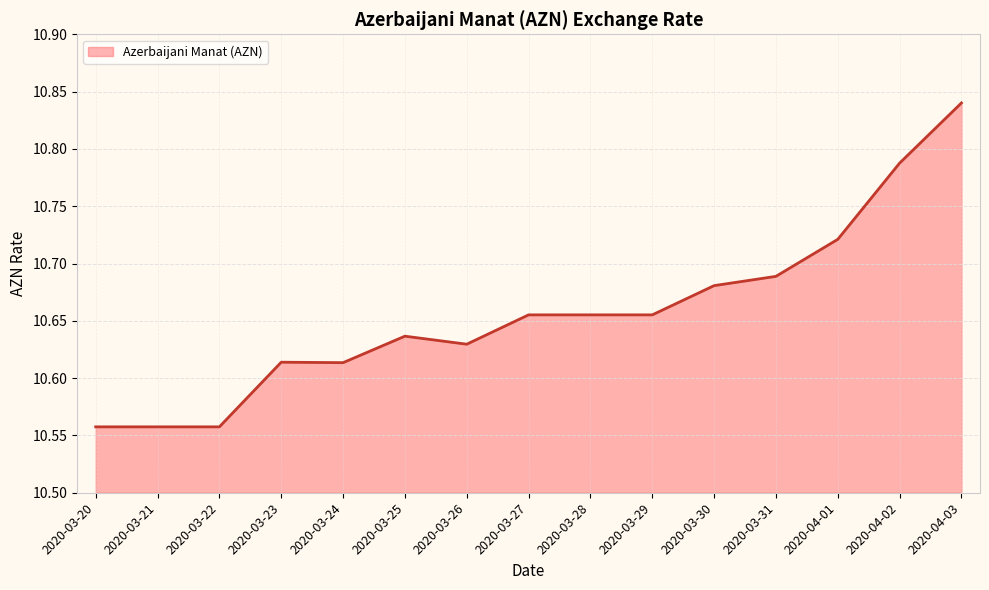

What is the difference between the maximum and minimum values?

0.3